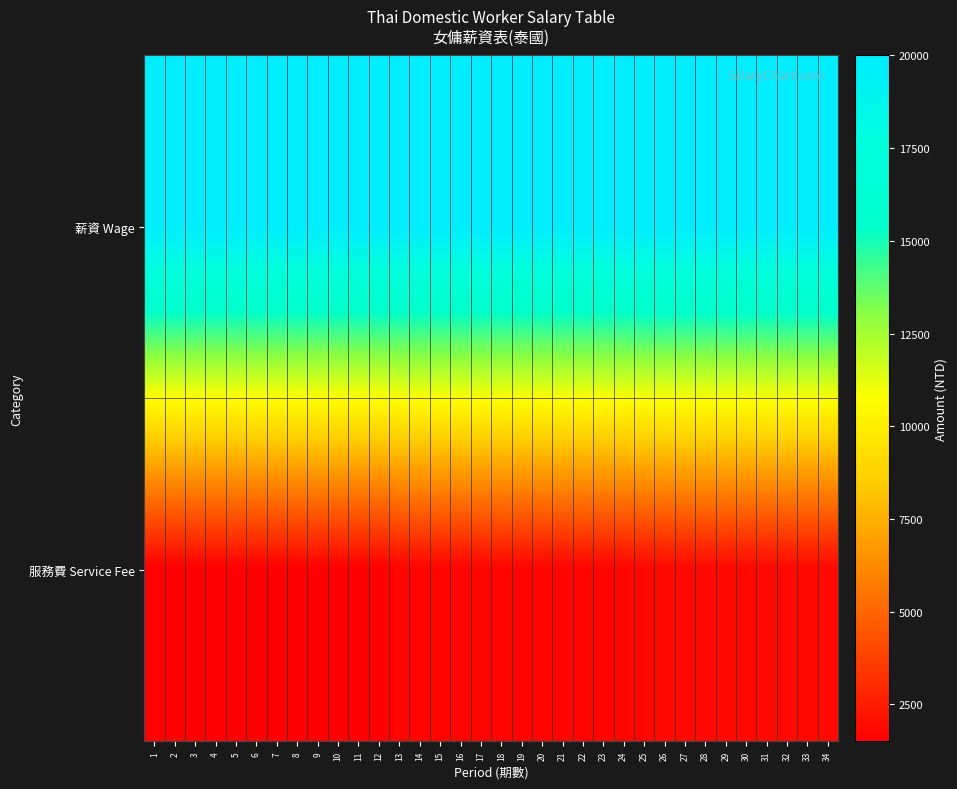

What is the maximum value shown in the chart?

20000